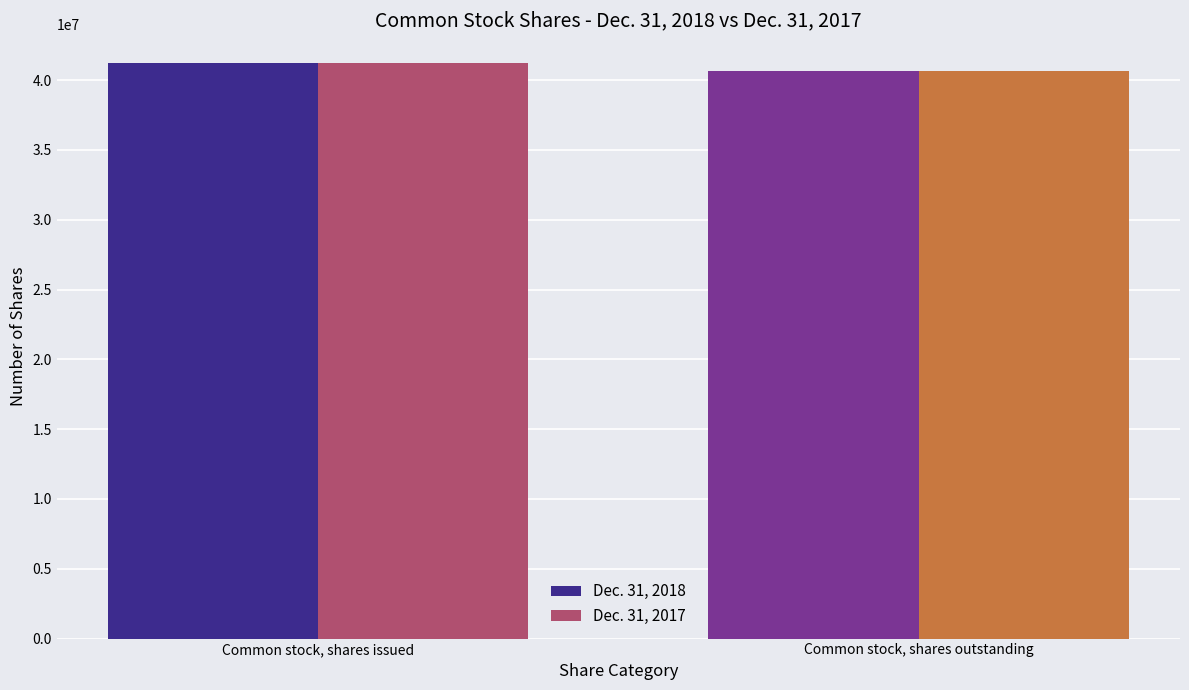

Reading left to right, transcribe all the data shown in this chart.

Dec. 31, 2018: Common stock, shares issued=41222799	Common stock, shares outstanding=40668877
Dec. 31, 2017: Common stock, shares issued=41222799	Common stock, shares outstanding=40668877